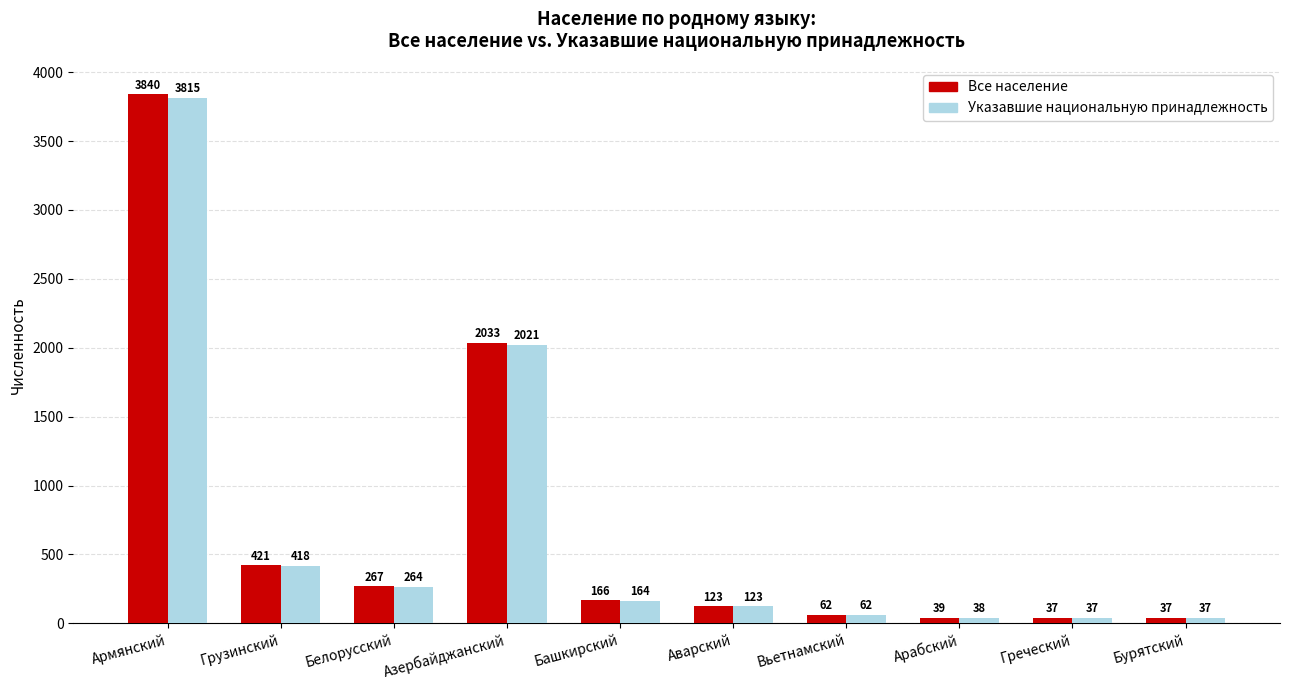

What is the difference between the Все население values at Азербайджанский and Аварский?

1910